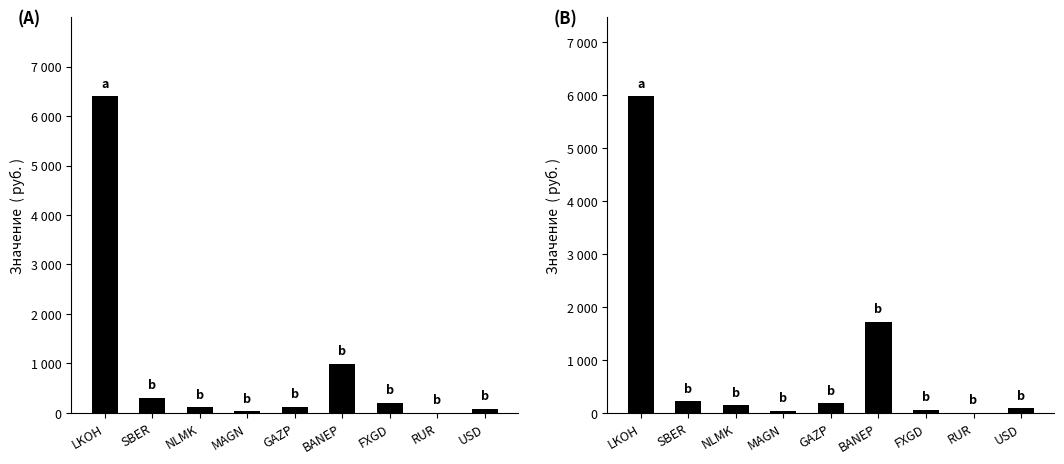

Reading left to right, what are all the values shown in this chart?

Цена: 6396.5	301.3	114.8	31.6	124.0	998.5	206.7	1.0	84.4
Средняя цена: 5980.3	221.6	146.0	44.0	182.4	1725.0	61.4	1.0	84.4